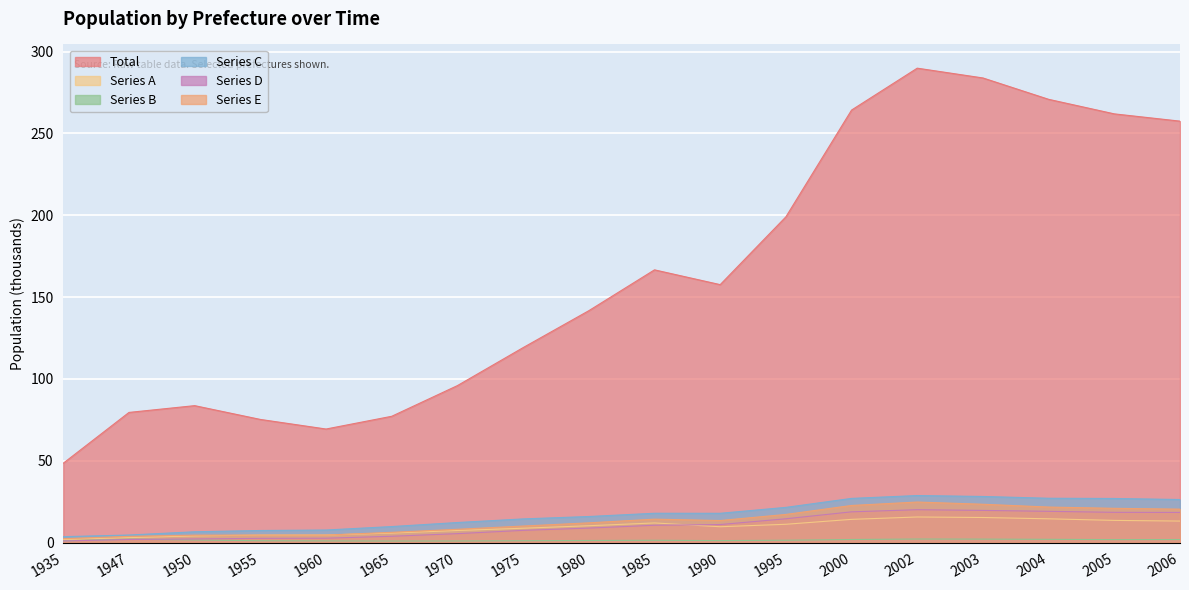

How many lines are shown in the chart?

6